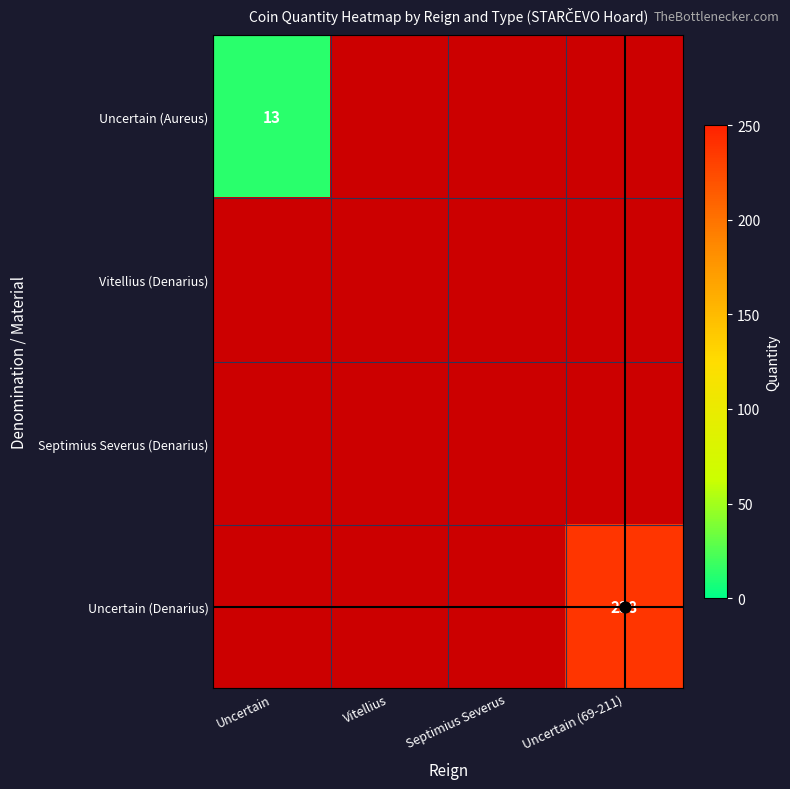

How many categories are shown in the chart?

4